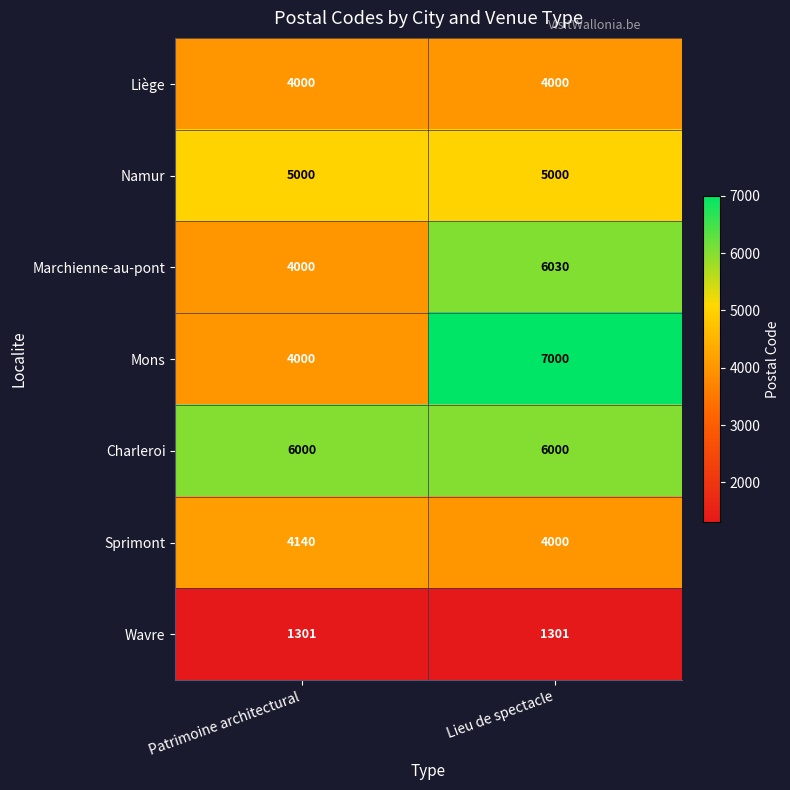

What is the approximate value of Wavre at Patrimoine architectural?

1301